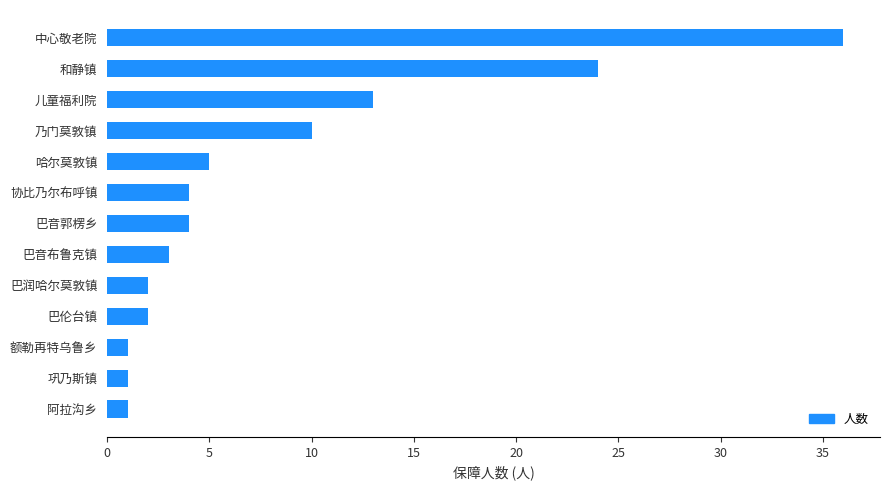

What is the change in value from 协比乃尔布呼镇 to 儿童福利院?

+9